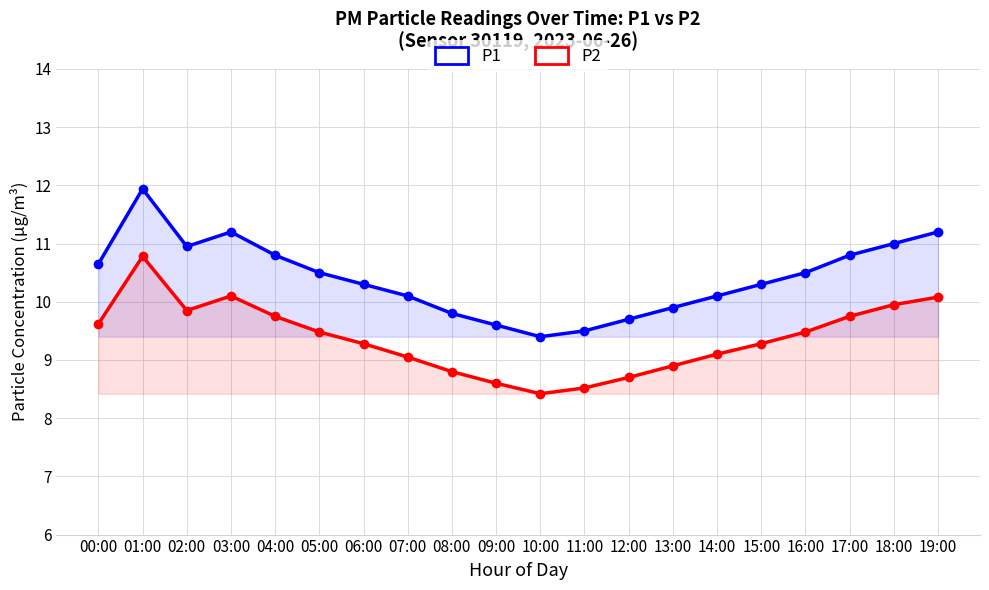

What is the difference between the maximum and minimum values in the P1 series?

2.5